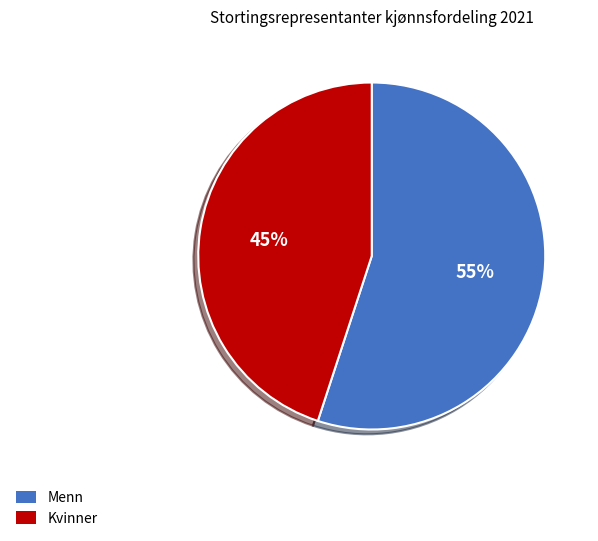

What percentage is the Menn slice, to the nearest percent?

55%